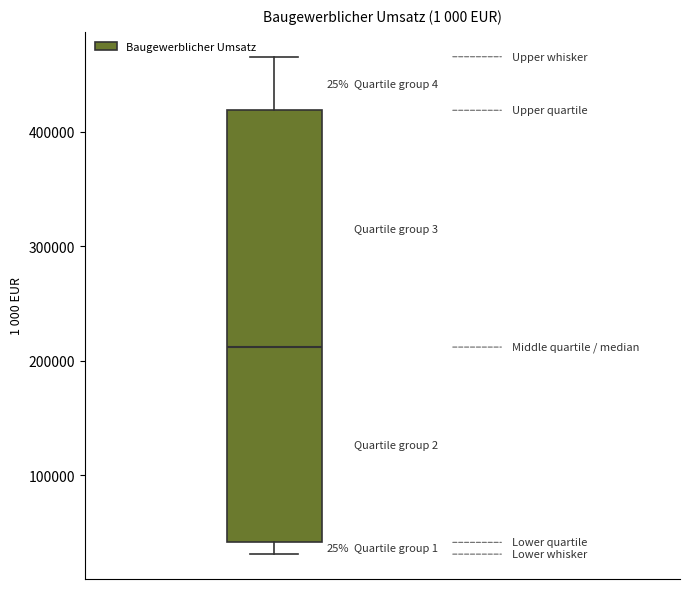

Read this box plot against the y-axis: the position of the median line, the range covered by the box, and the ends of both whiskers. The values are not printed on the chart, so give them approximately, as read against the axis.

median 210000, box 40000 to 420000, whiskers 30000 to 470000